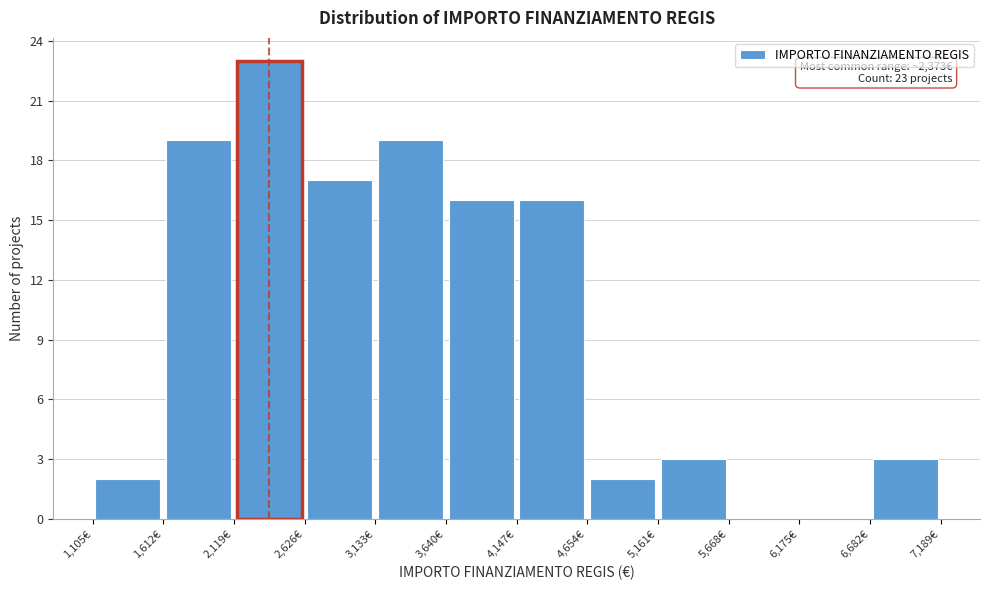

Over which range of the x-axis is the bar tallest?

2100 to 2600